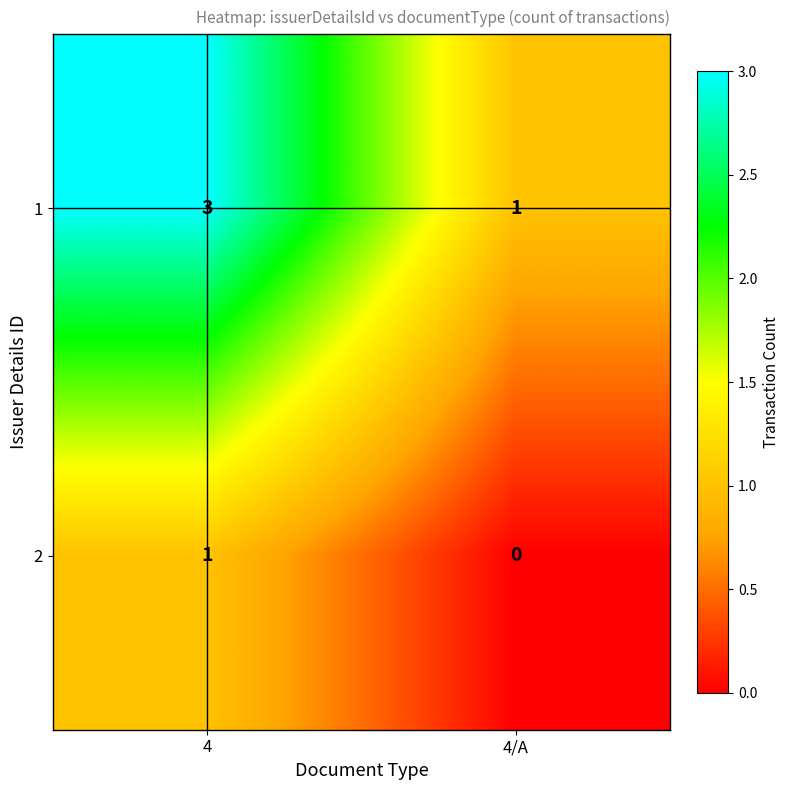

What is the total value across all series at 4?

4